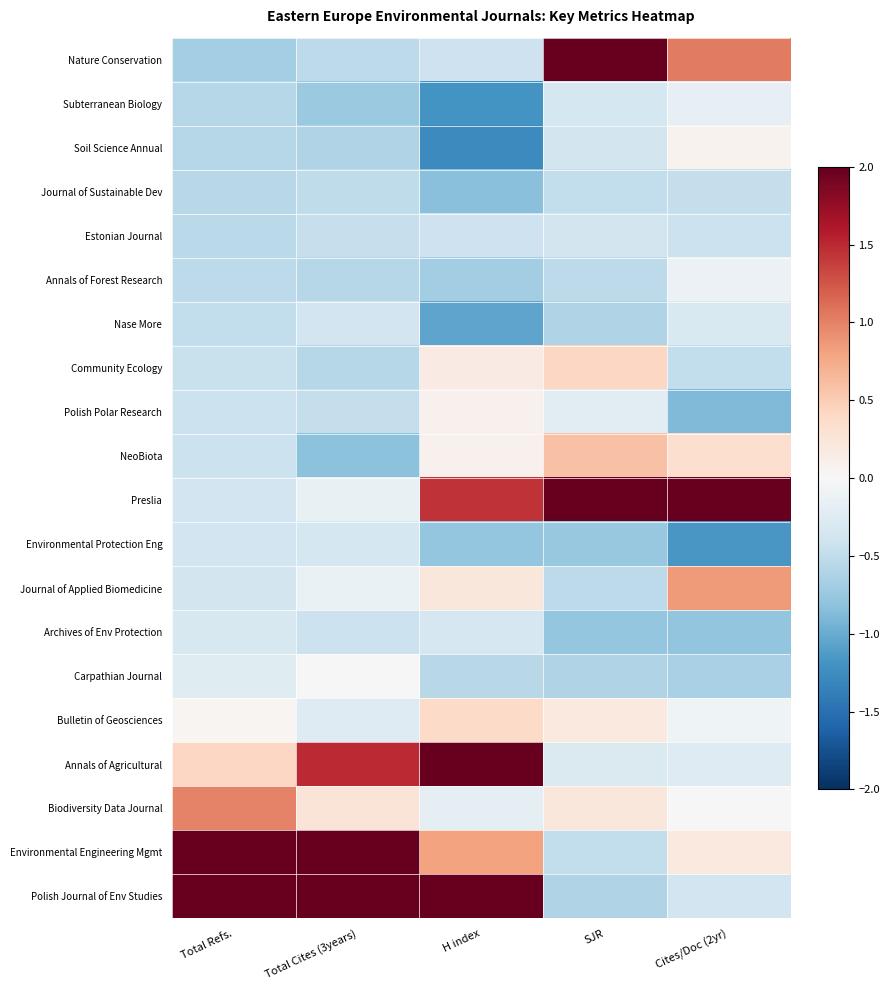

How many categories are shown in the chart?

5